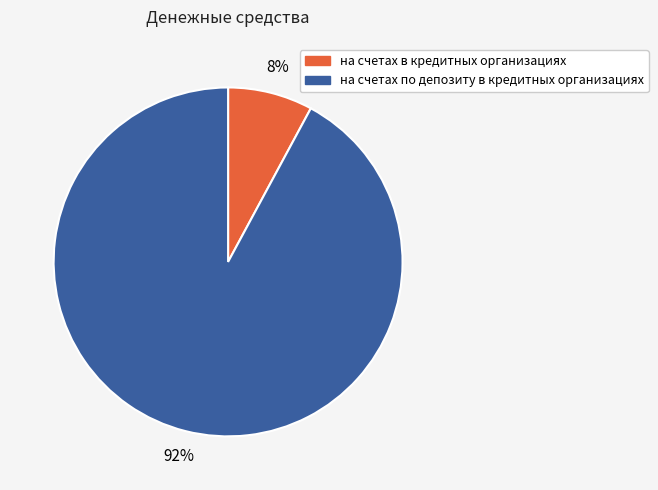

Which category accounts for the majority?

на счетах по депозиту в кредитных организациях